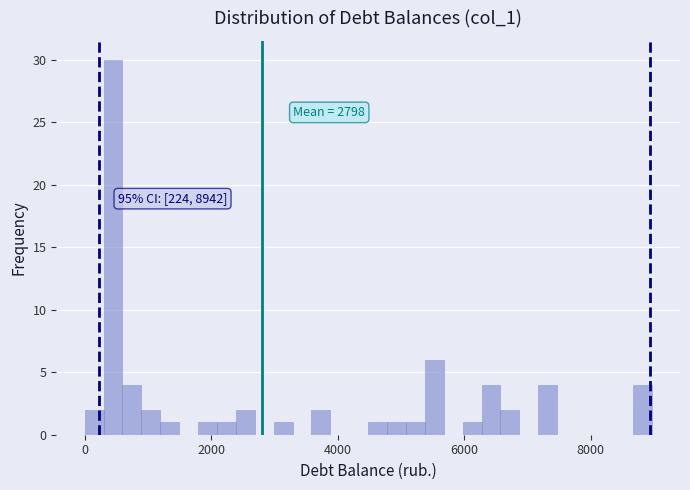

Around what value on the x-axis is the tallest bar? Give the approximate position of its centre, as read against the axis.

400